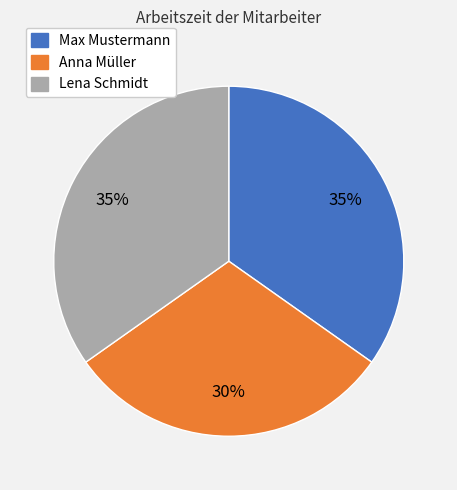

Is the sum of Anna Müller and Max Mustermann greater than half?

Yes